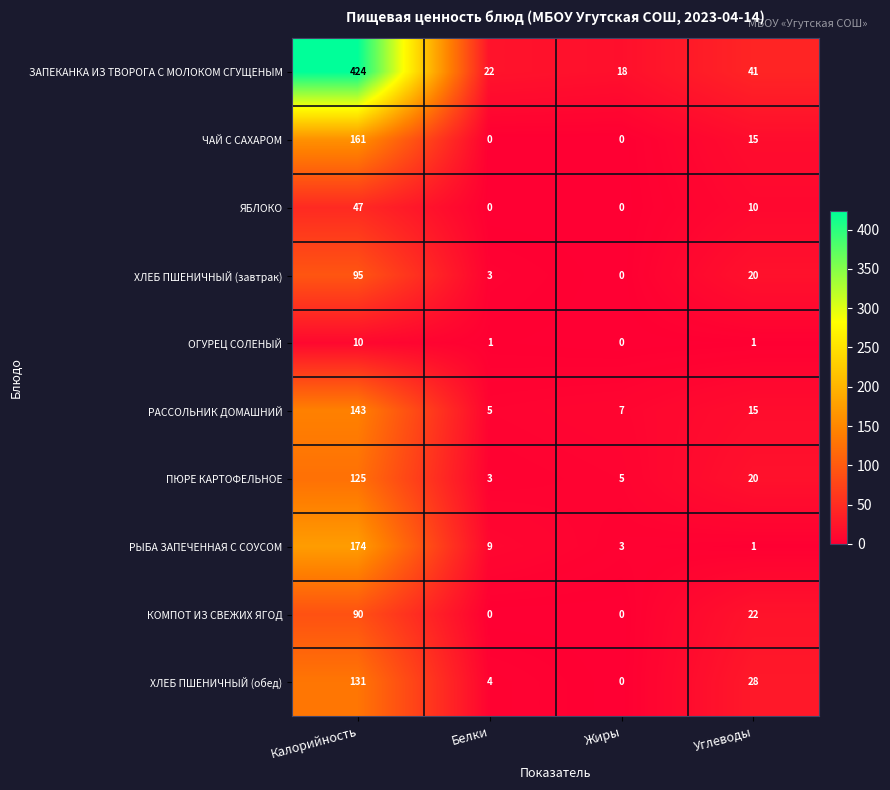

How many positive values does the КОМПОТ ИЗ СВЕЖИХ ЯГОД series have?

2